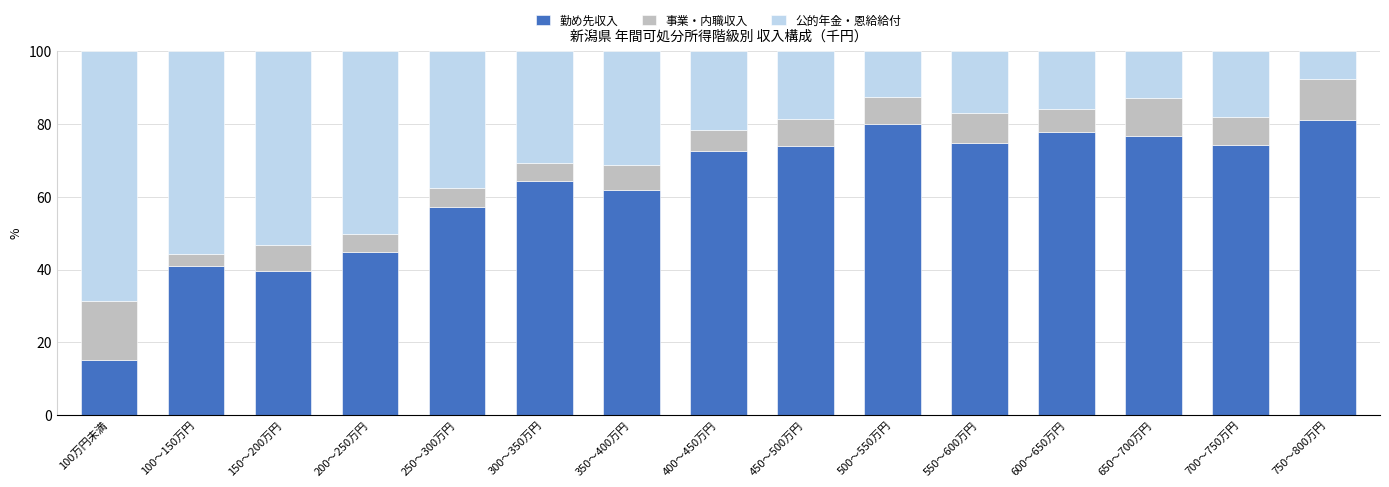

The 勤め先収入 series shows 113.5 at 400～450万円. True or false?

False